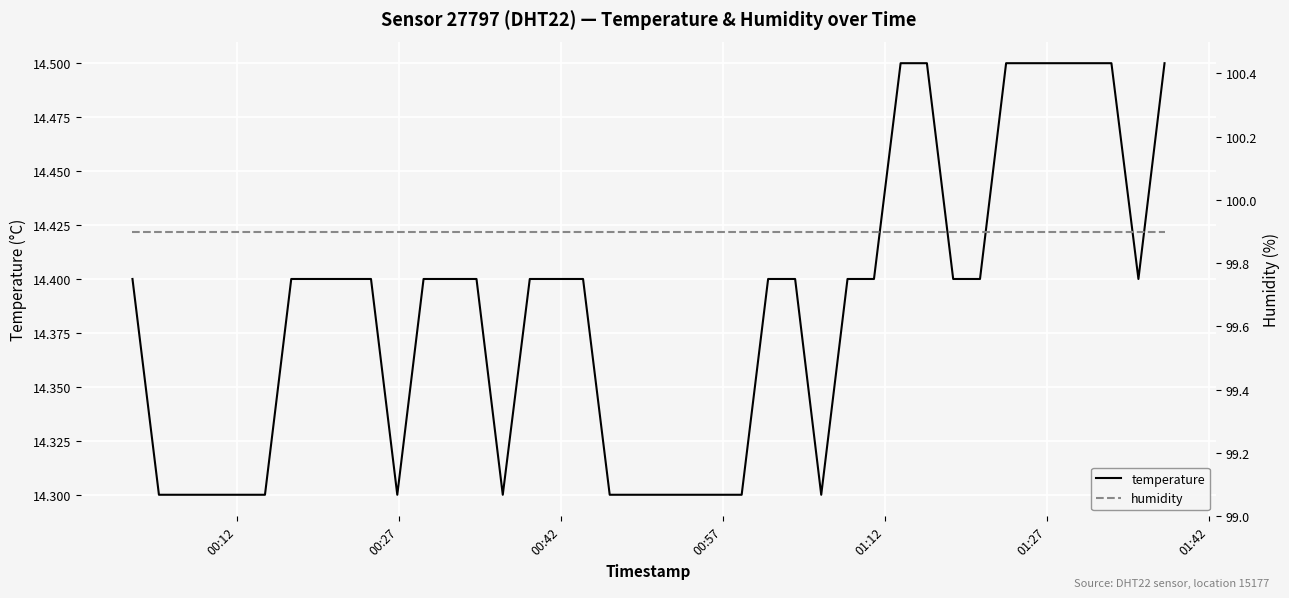

How many lines are shown in the chart?

2